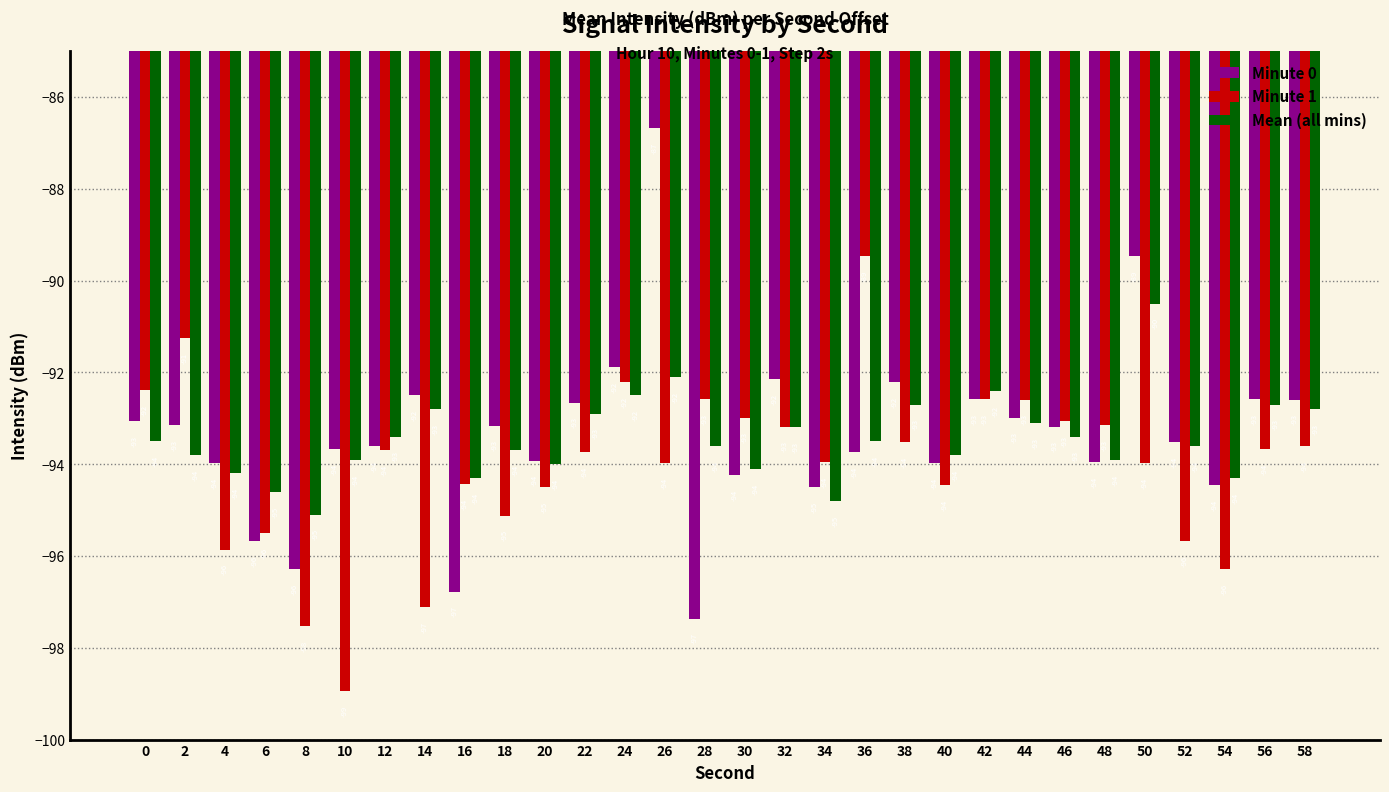

Are the bars horizontal?

No